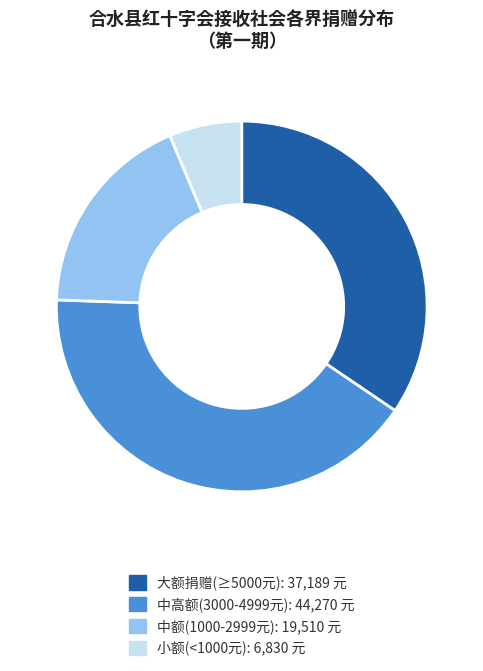

Is there any slice that represents more than half of the pie?

No